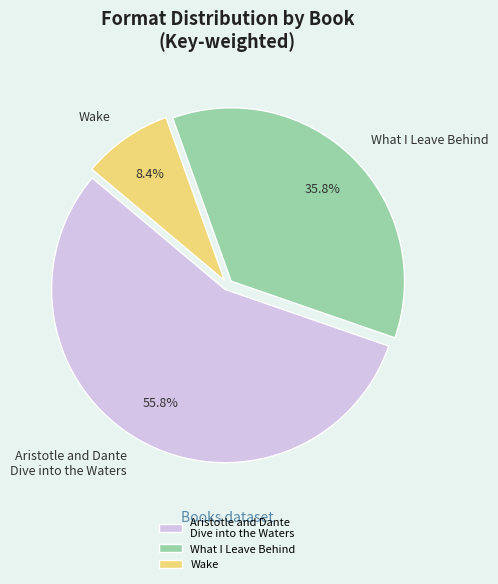

Is What I Leave Behind the majority of the pie?

No